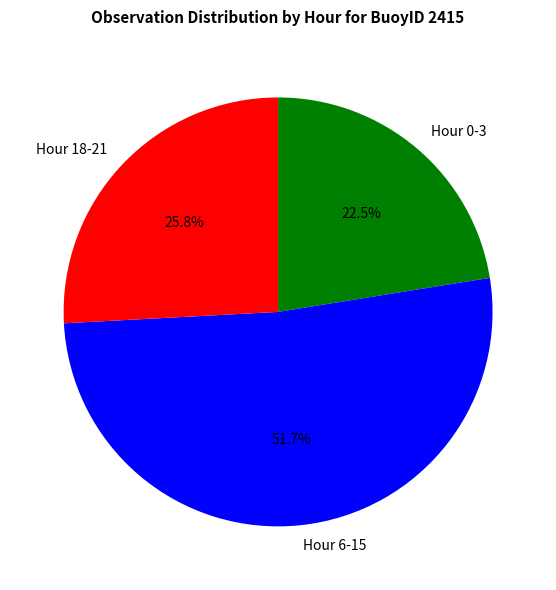

Rank the categories by value from lowest to highest.

Hour 0-3, Hour 18-21, Hour 6-15